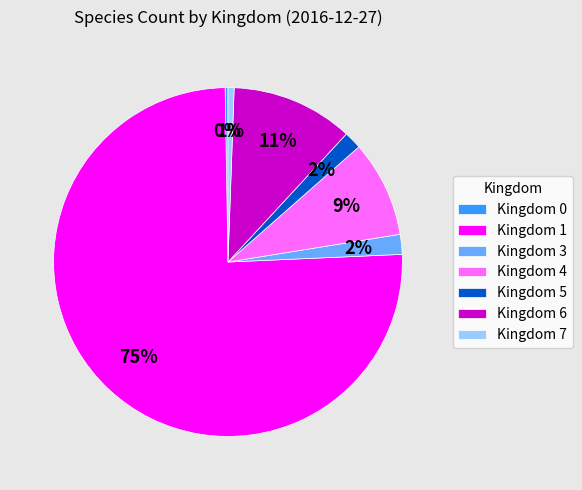

To the nearest percent, what portion does Kingdom 5 represent?

2%